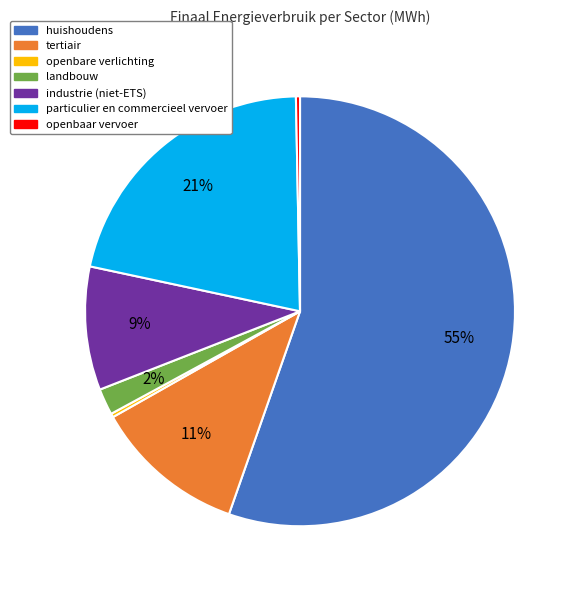

Is there any slice that represents more than half of the pie?

Yes